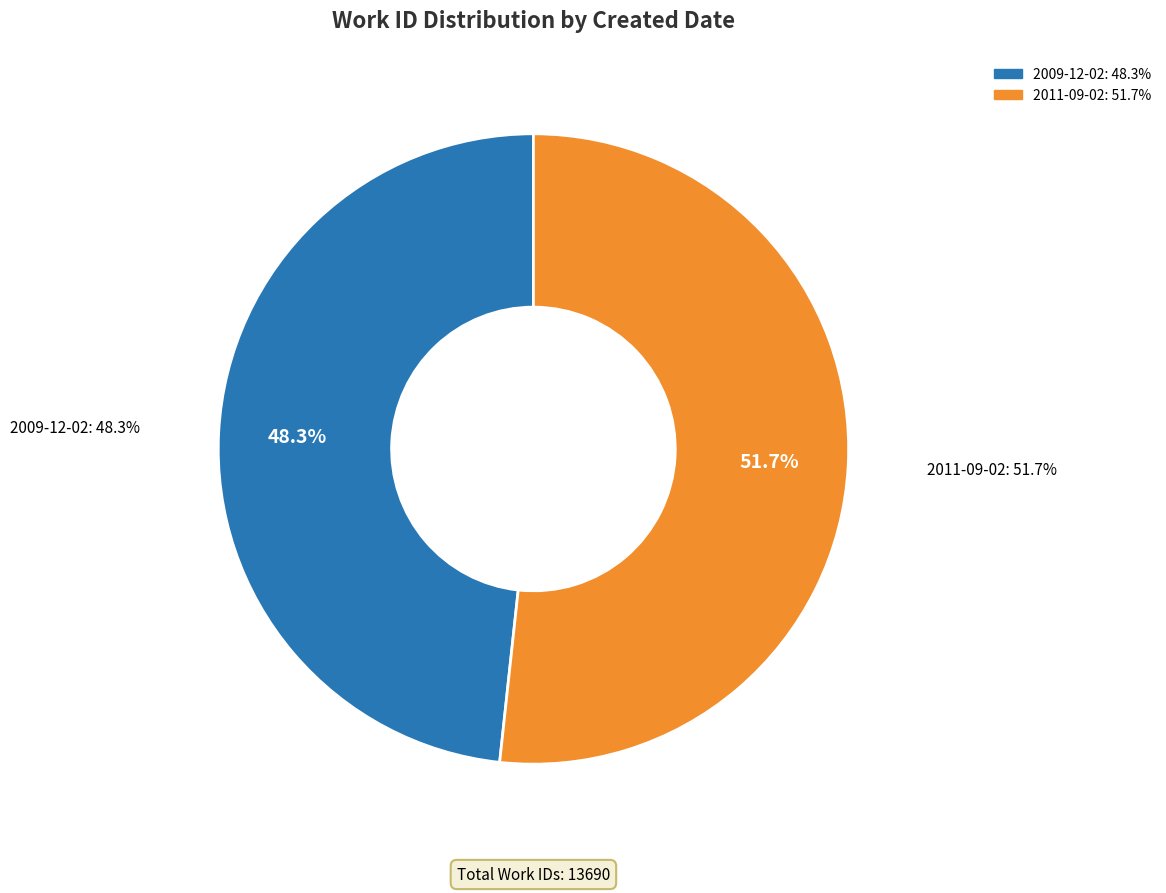

Which category has the biggest portion of the pie?

2011-09-02